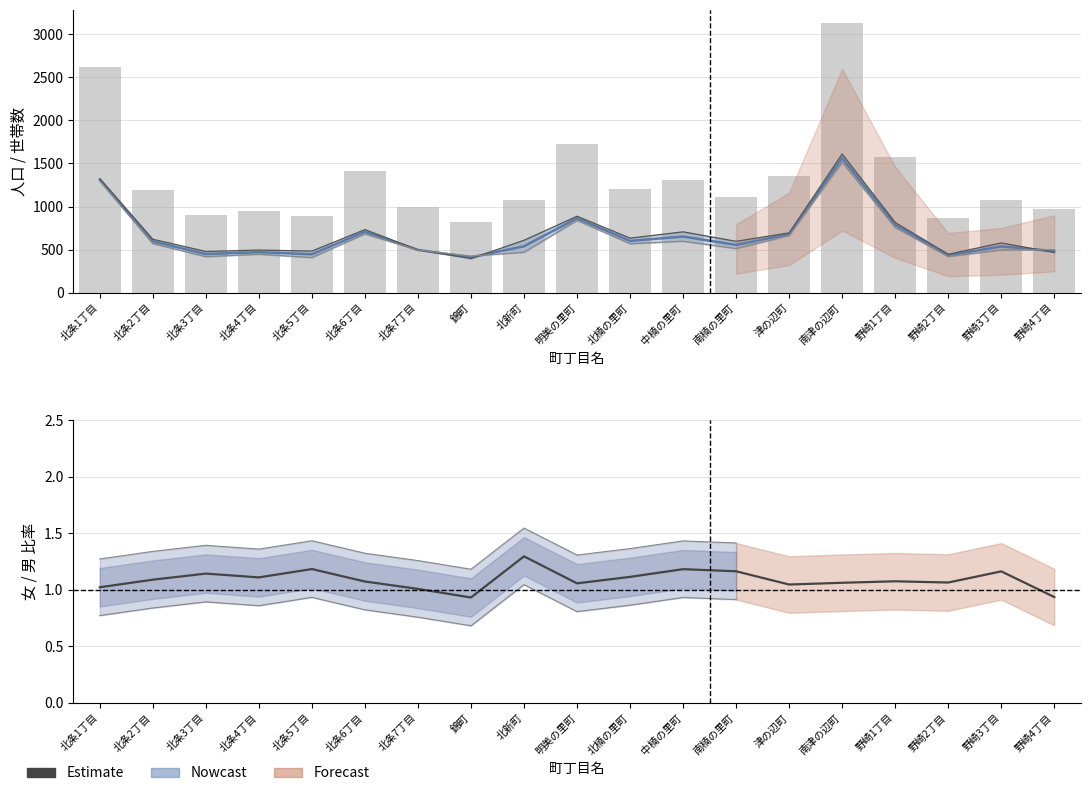

The value of 女 at 北条1丁目 is 1325.0. True or false?

True